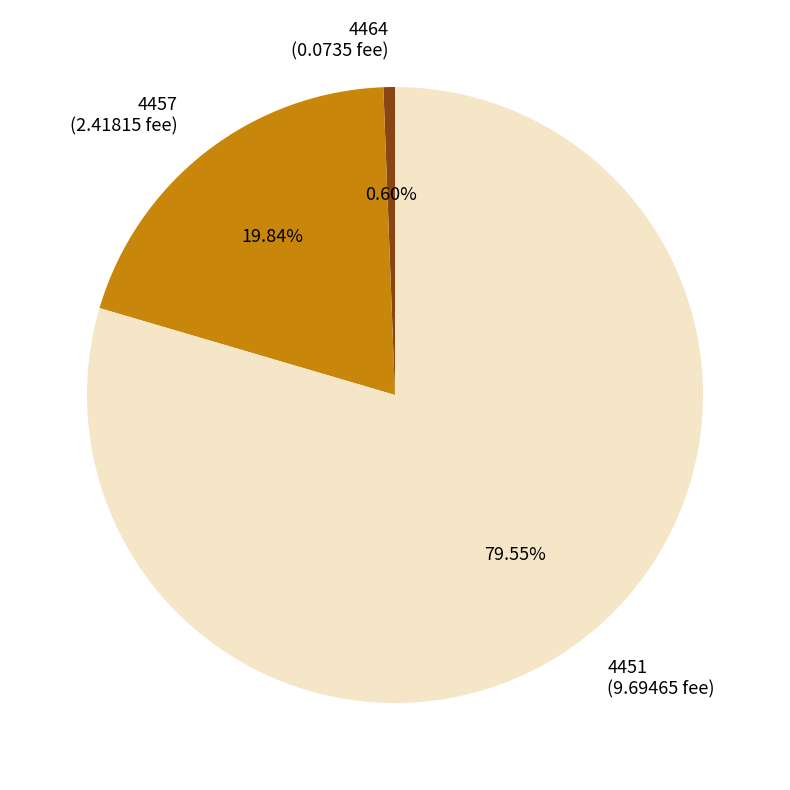

Does 4451 represent more than half of the total?

Yes